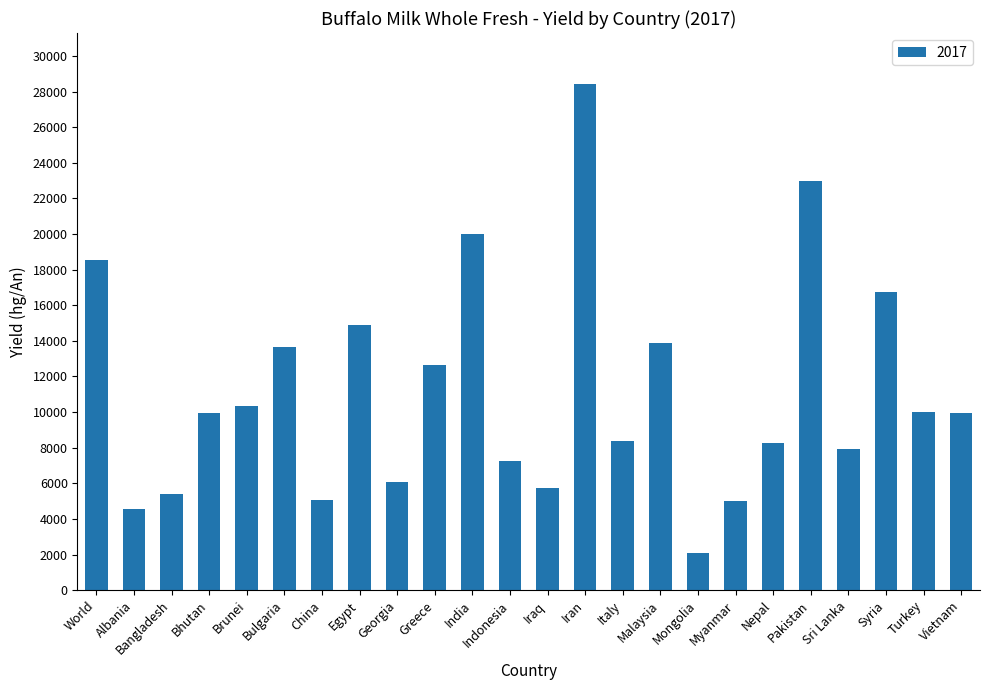

Does the chart contain any negative values?

No